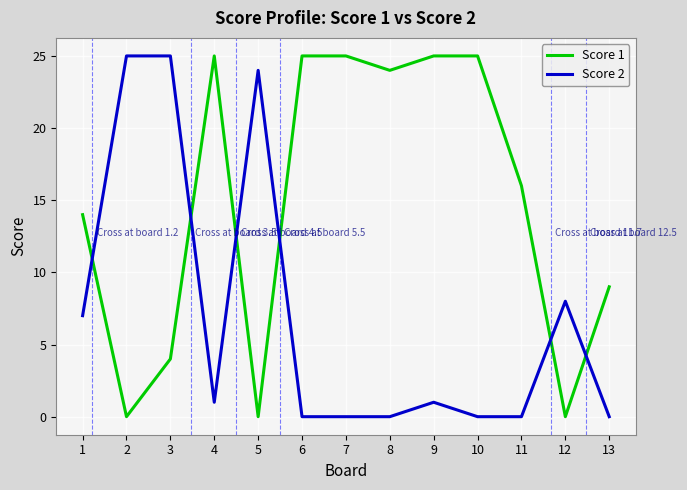

List the series in order of their overall mean, lowest first.

Score 2, Score 1